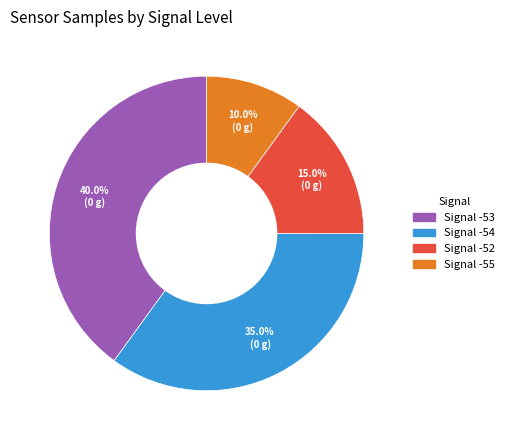

Is there any slice that represents more than half of the pie?

No